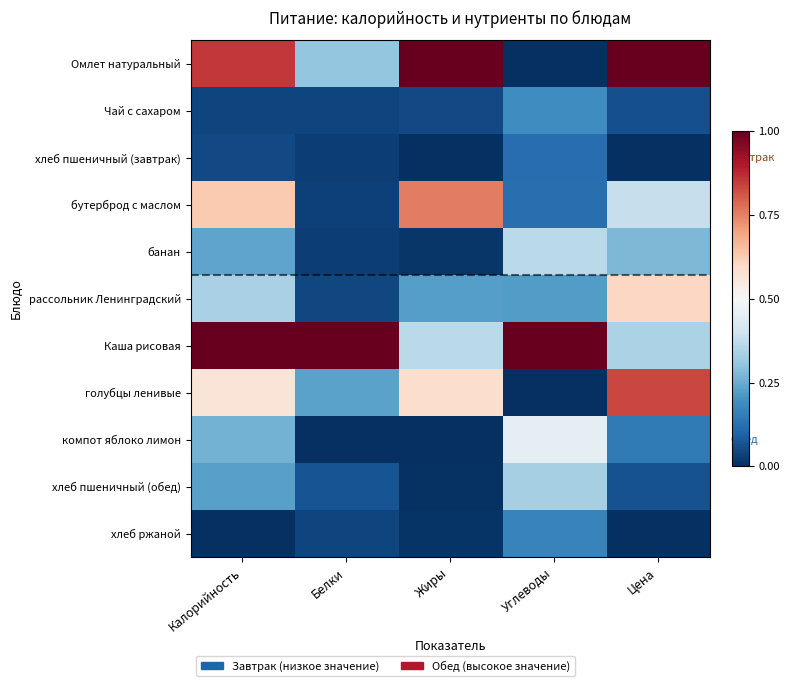

Reading left to right, transcribe all the data shown in this chart.

Омлет натуральный: Калорийность=0.9	Белки=0.3	Жиры=1.0	Углеводы=0.0	Цена=1.0
Чай с сахаром: Калорийность=0.0	Белки=0.0	Жиры=0.0	Углеводы=0.2	Цена=0.1
хлеб пшеничный (завтрак): Калорийность=0.0	Белки=0.0	Жиры=0.0	Углеводы=0.1	Цена=0.0
бутерброд с маслом: Калорийность=0.6	Белки=0.0	Жиры=0.8	Углеводы=0.1	Цена=0.4
банан: Калорийность=0.2	Белки=0.0	Жиры=0.0	Углеводы=0.4	Цена=0.3
рассольник Ленинградский: Калорийность=0.3	Белки=0.0	Жиры=0.2	Углеводы=0.2	Цена=0.6
Каша рисовая: Калорийность=1.0	Белки=1.0	Жиры=0.4	Углеводы=1.0	Цена=0.3
голубцы ленивые: Калорийность=0.6	Белки=0.2	Жиры=0.6	Углеводы=0.0	Цена=0.8
компот яблоко лимон: Калорийность=0.3	Белки=0.0	Жиры=0.0	Углеводы=0.5	Цена=0.1
хлеб пшеничный (обед): Калорийность=0.2	Белки=0.1	Жиры=0.0	Углеводы=0.3	Цена=0.1
хлеб ржаной: Калорийность=0.0	Белки=0.0	Жиры=0.0	Углеводы=0.2	Цена=0.0